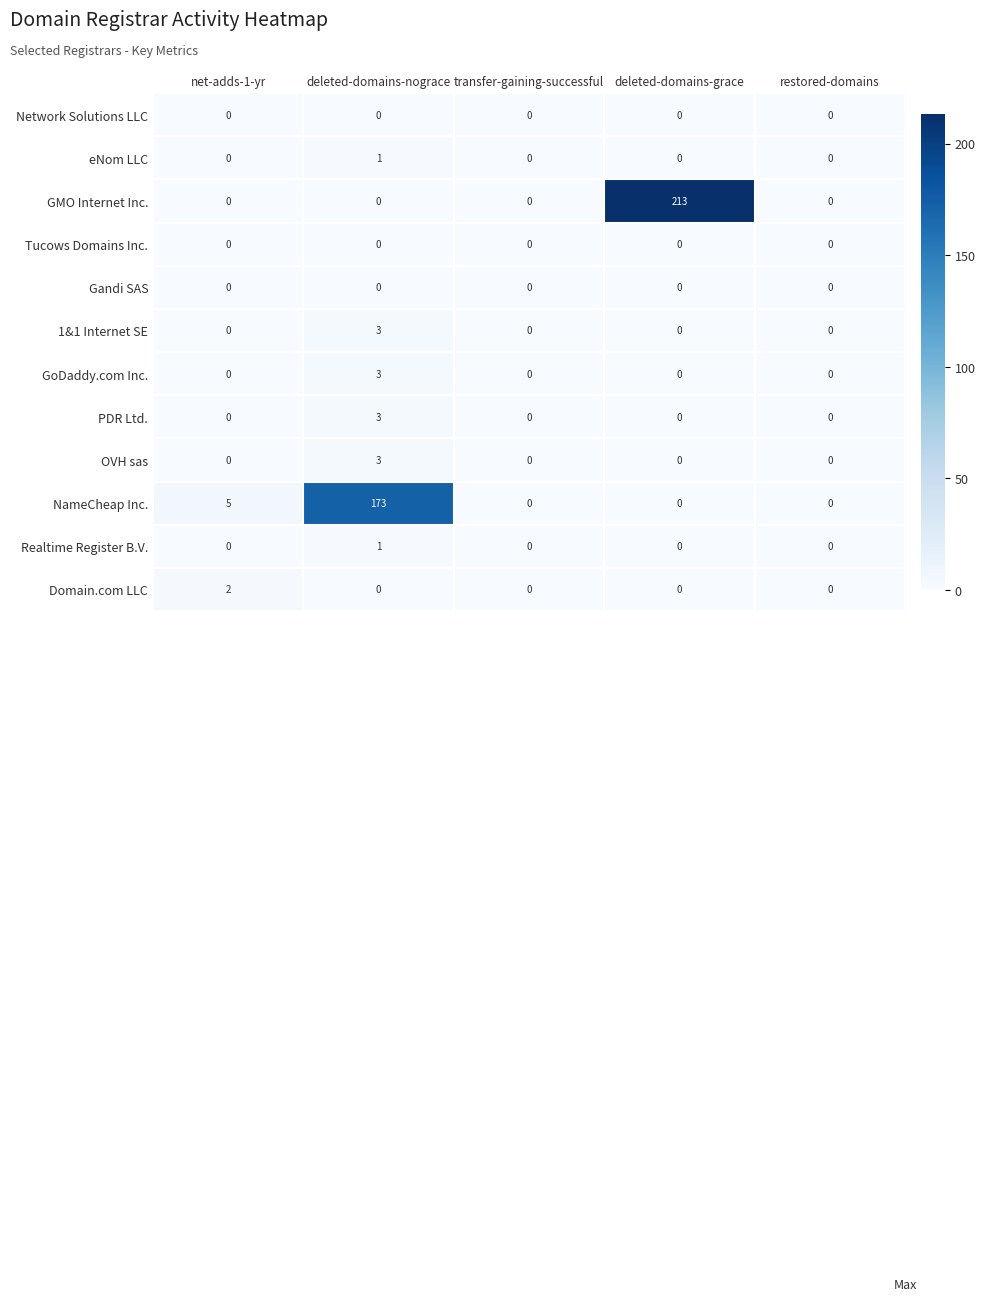

Read the NameCheap Inc. value at deleted-domains-nograce, to the nearest 10.

170